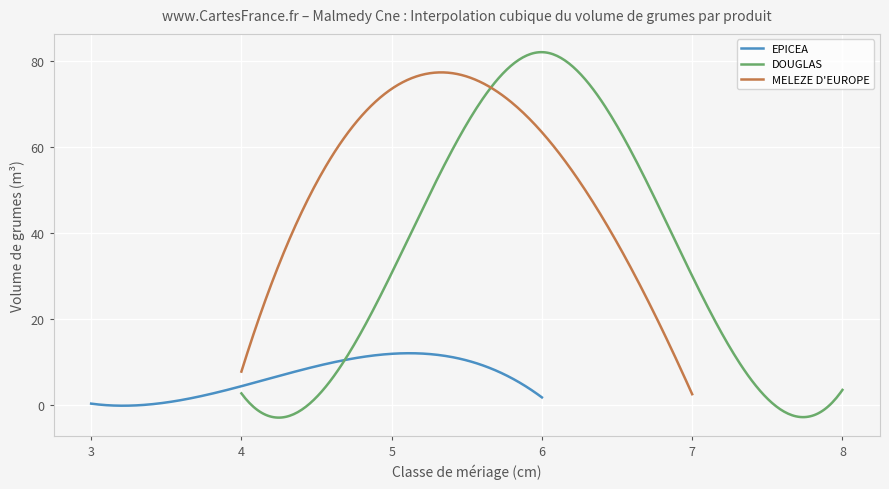

What is the label of the 9th point from the left?

8